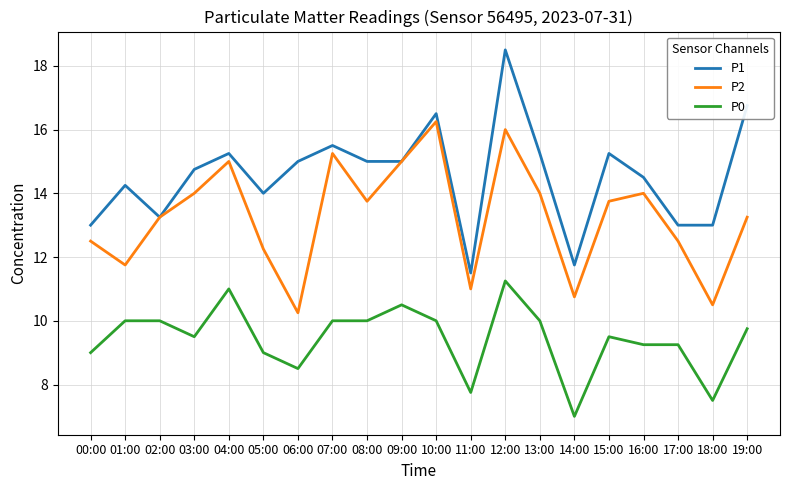

Between 01:00 and 13:00, which series saw the biggest shift?

P2